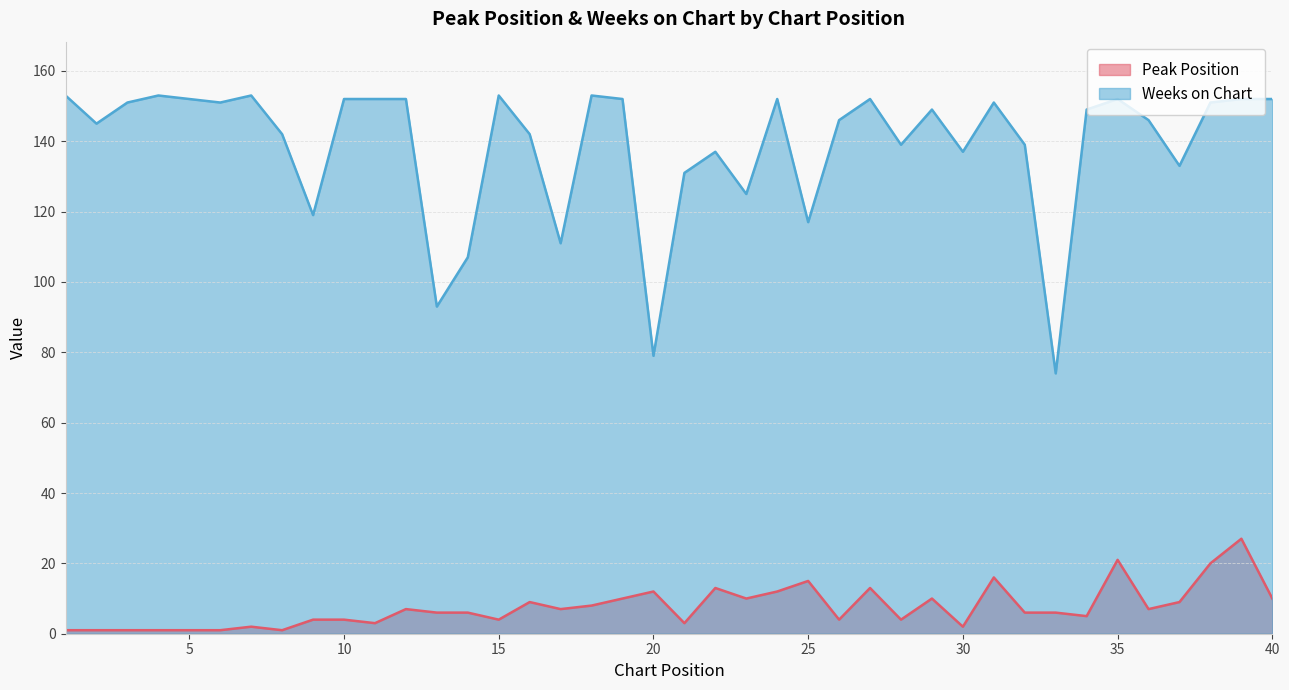

At which label does Peak Position first exceed 6?

12